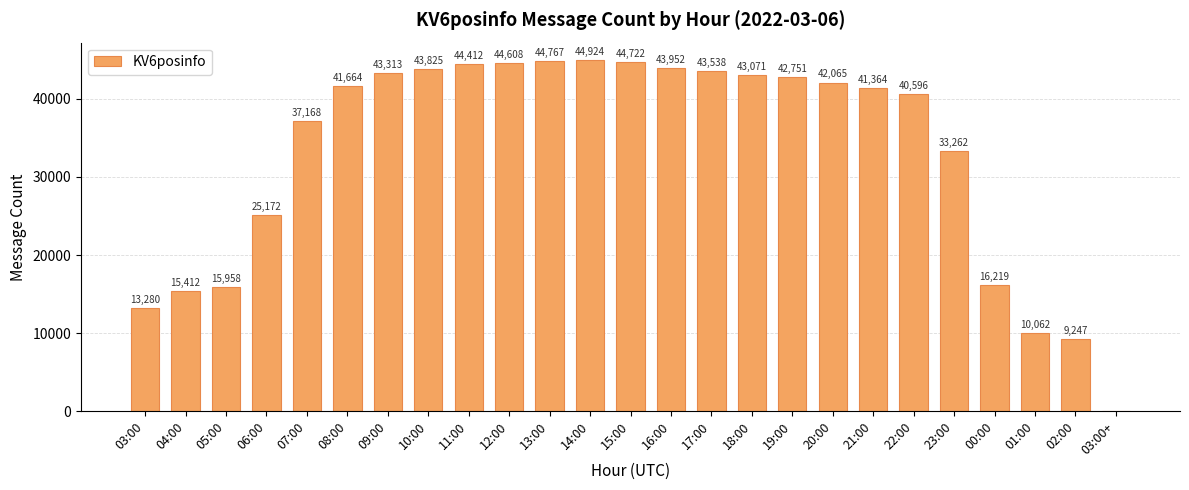

What is the greatest value displayed?

44924